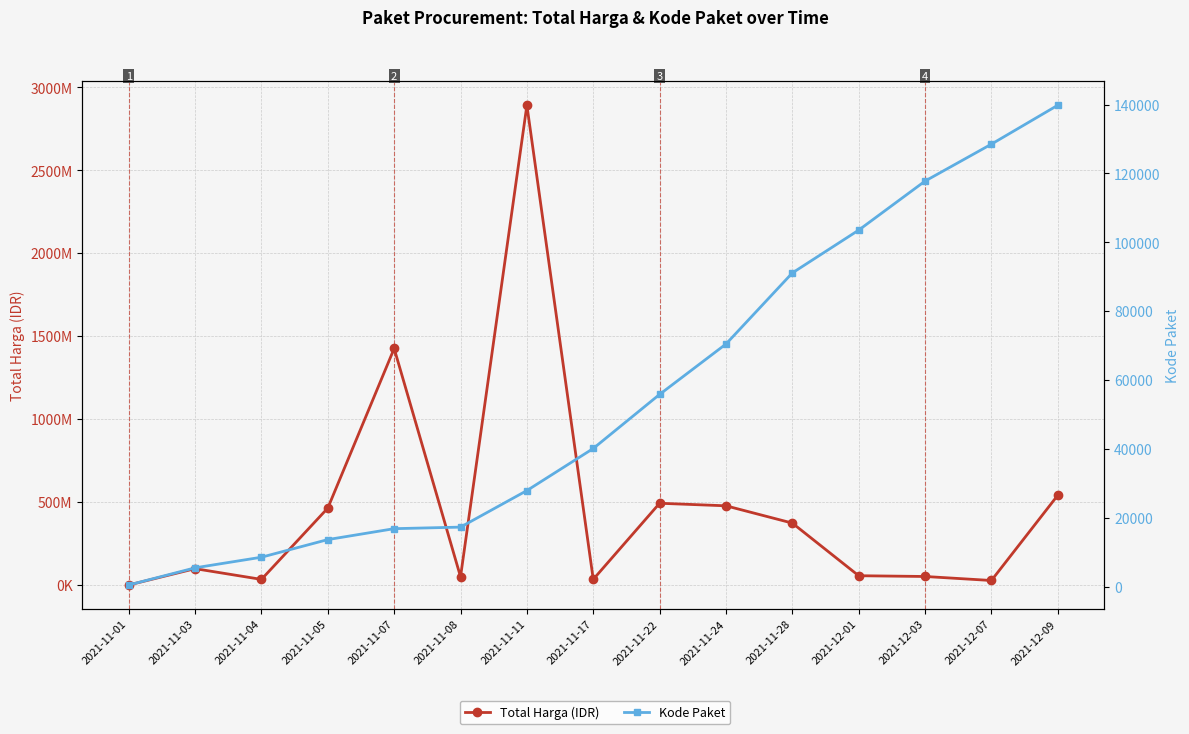

List the series in order of their peak value, highest first.

Total Harga (IDR), Kode Paket